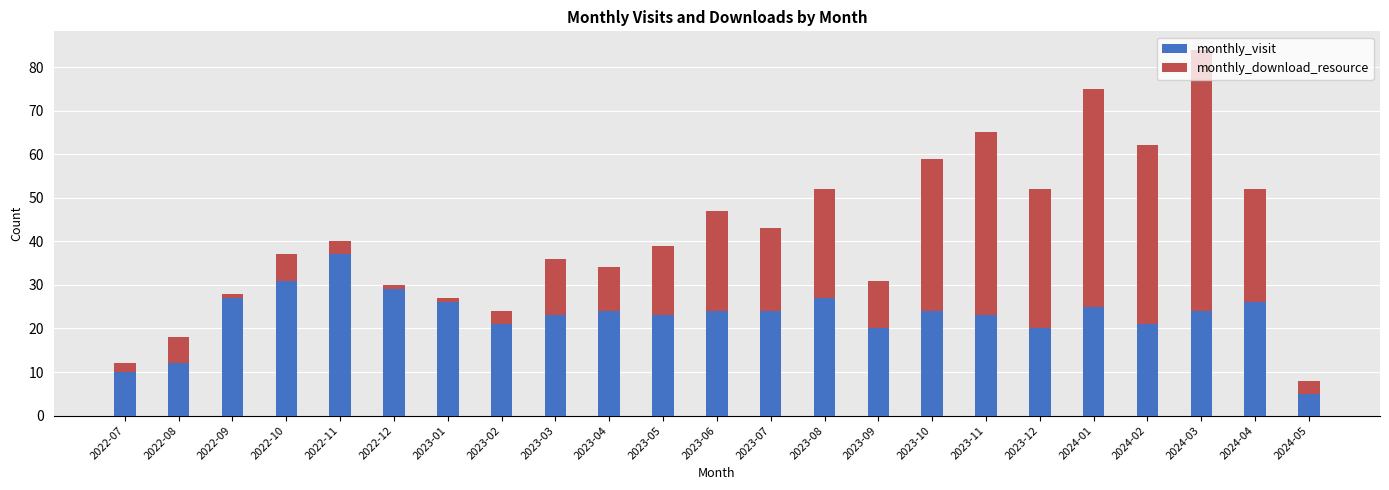

Which category has the lowest value in the monthly_visit series?

2024-05